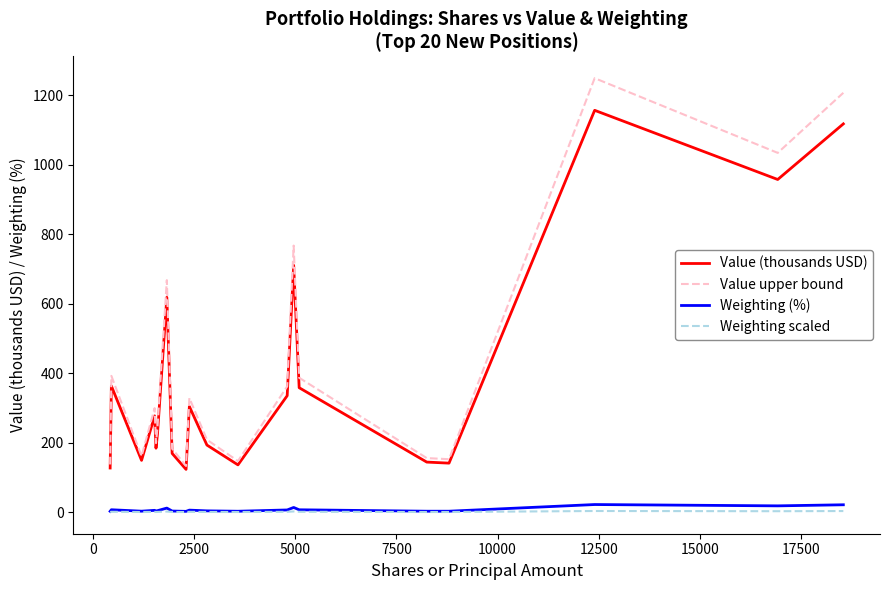

Which series has the largest range (max minus min)?

Value upper bound